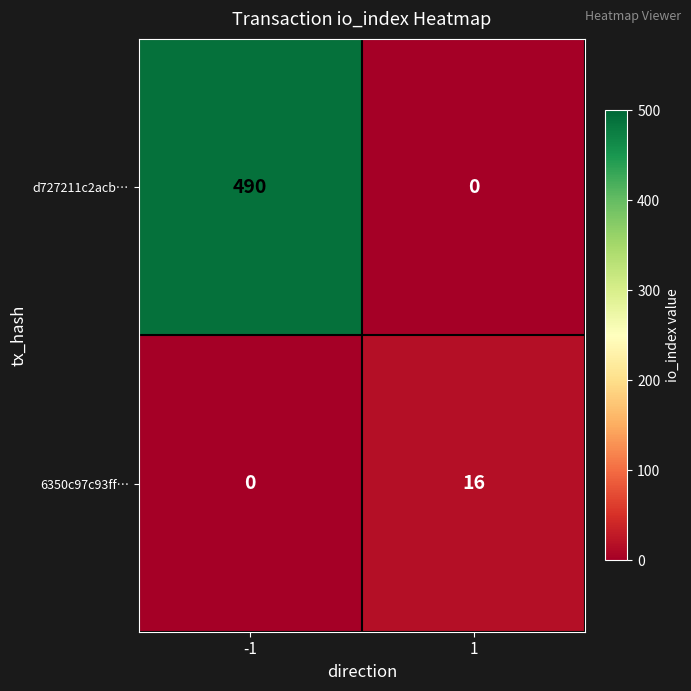

What is the greatest value displayed?

490